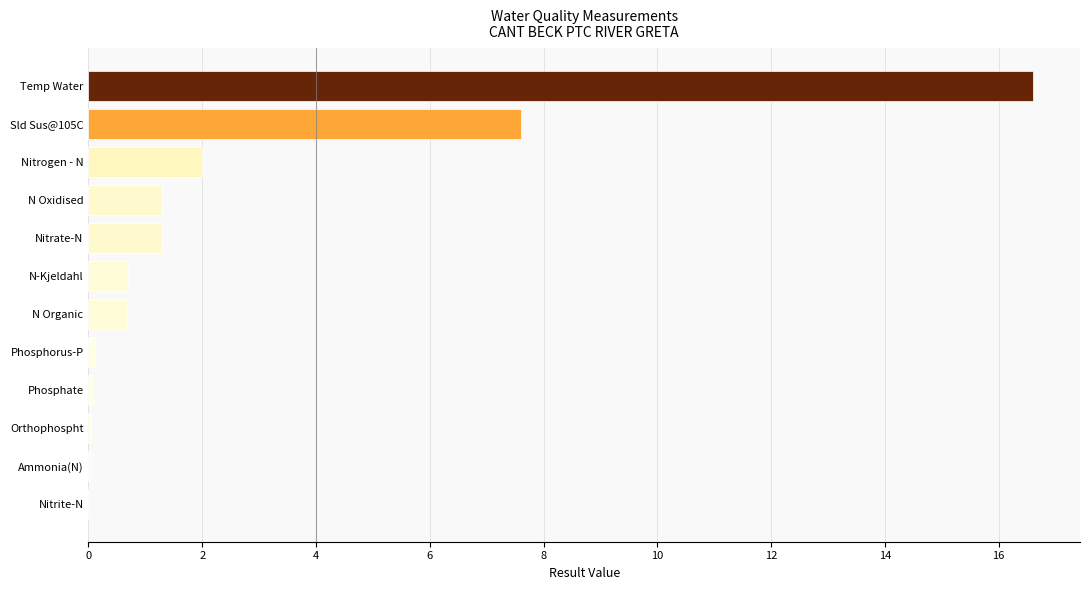

What is the sum of all values?

30.4